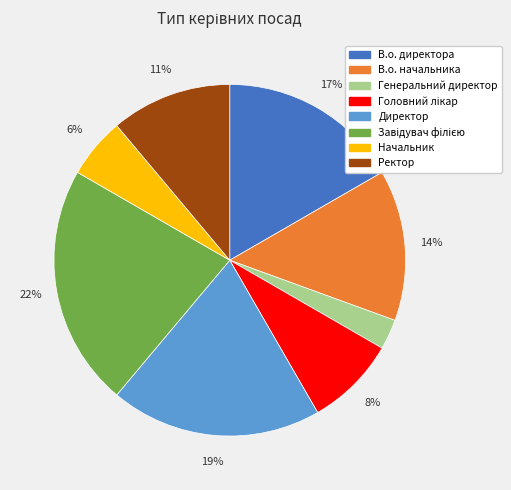

To the nearest percent, what is the difference between the largest and smallest slice percentages?

19%